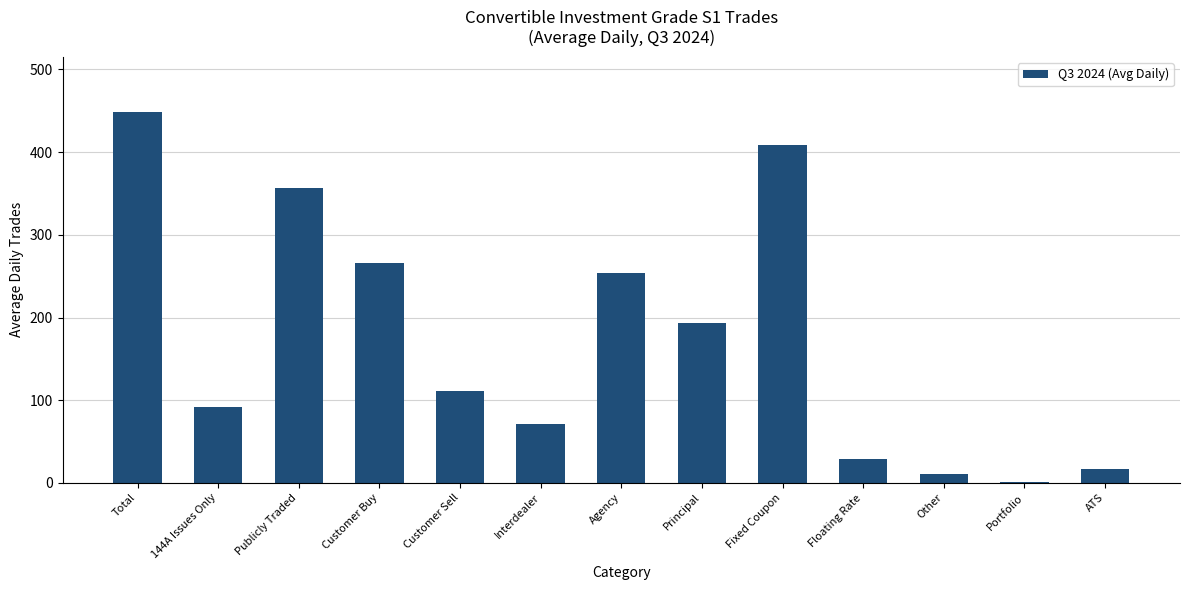

Is it true that the value at ATS is 17.3?

True